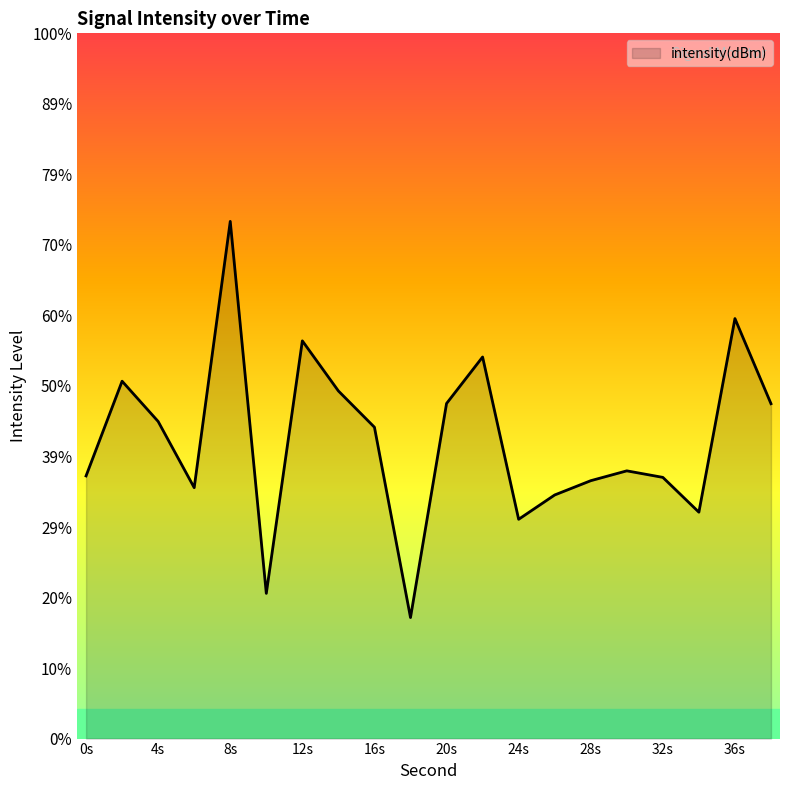

True or false: the data shows -175.1 at 38.

False